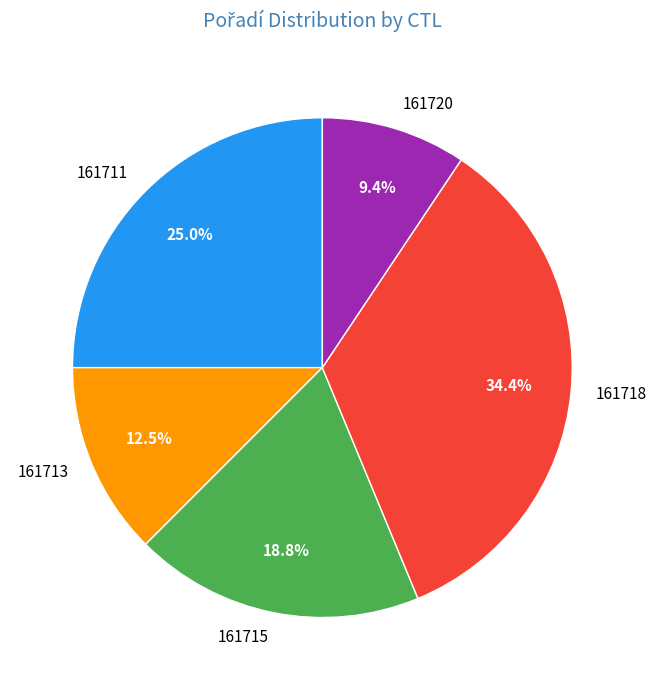

To the nearest percent, what percentage of the pie is 161718?

34%